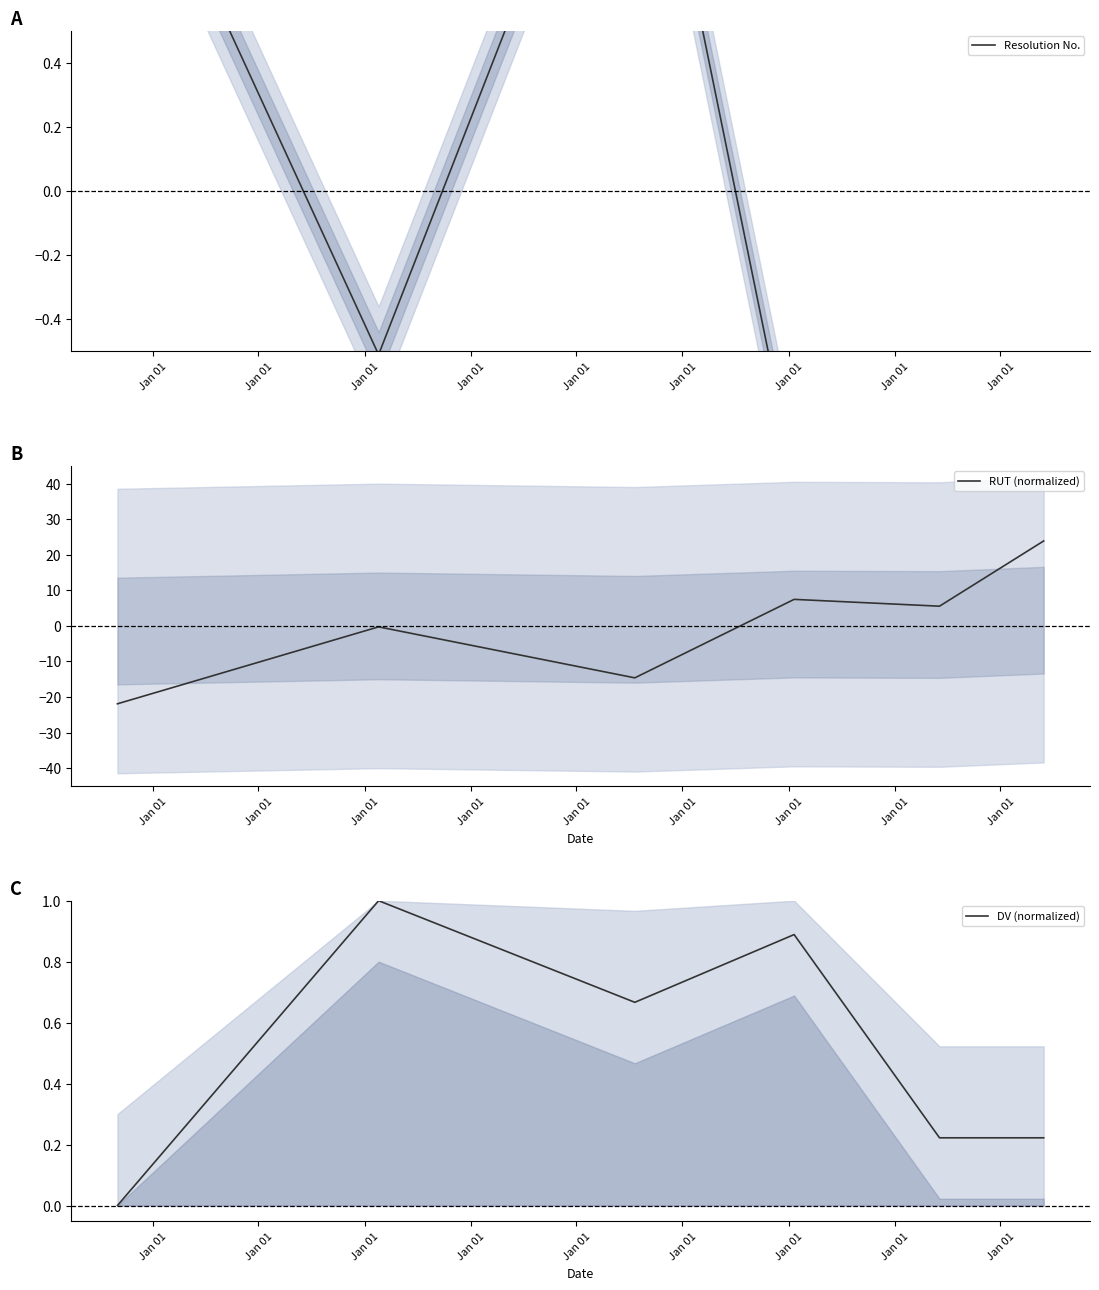

After their last crossing, which series has the higher values: RUT (normalized) or Resolution No.?

RUT (normalized)